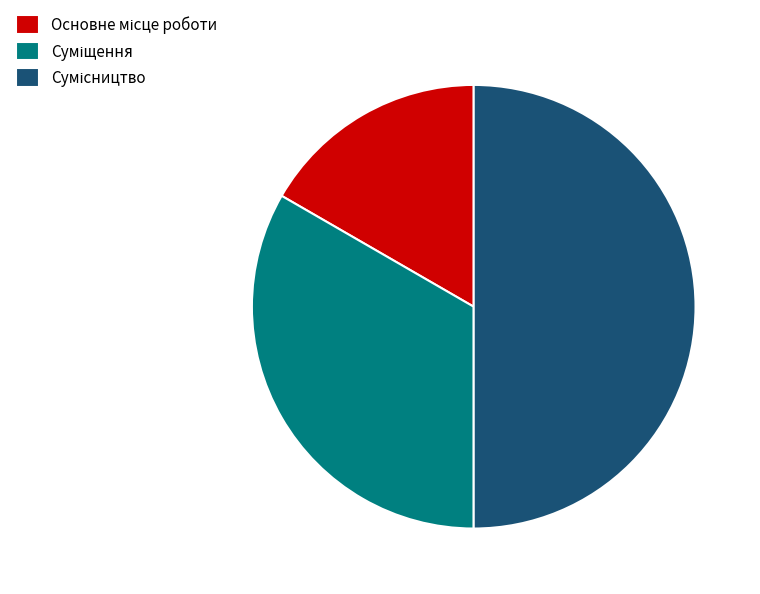

Which category has the smallest portion of the pie?

Основне місце роботи